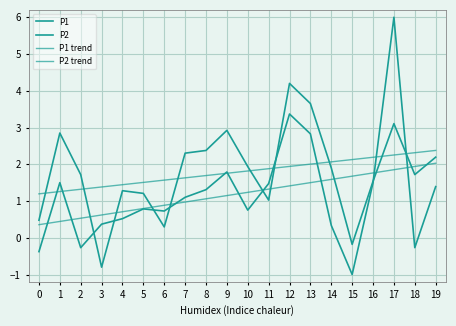

Read the P2 value at 17.

3.1